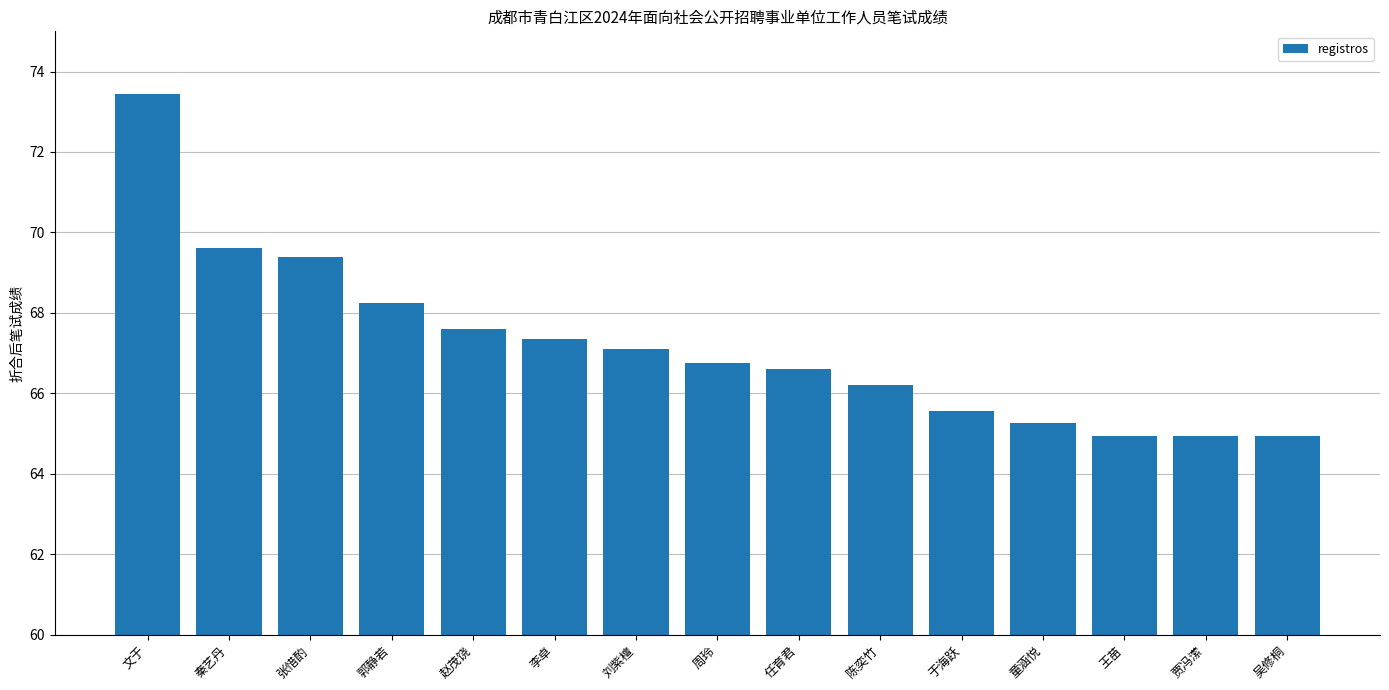

What is the approximate value at 赵茂饶?

67.6